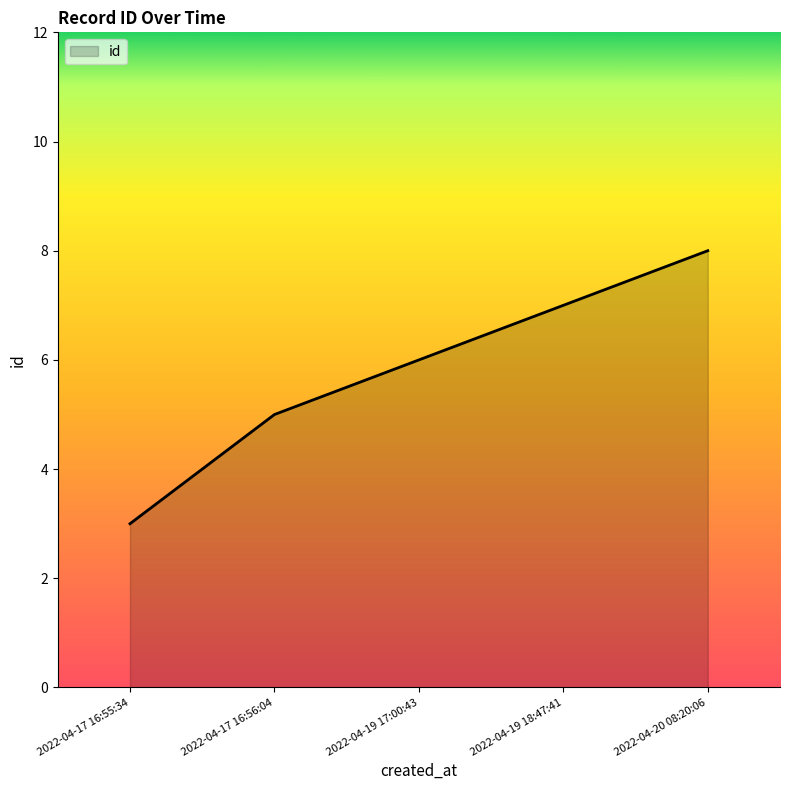

Reading left to right, list all the values displayed in this chart.

2022-04-17 16:55:34=3	2022-04-17 16:56:04=5	2022-04-19 17:00:43=6	2022-04-19 18:47:41=7	2022-04-20 08:20:06=8